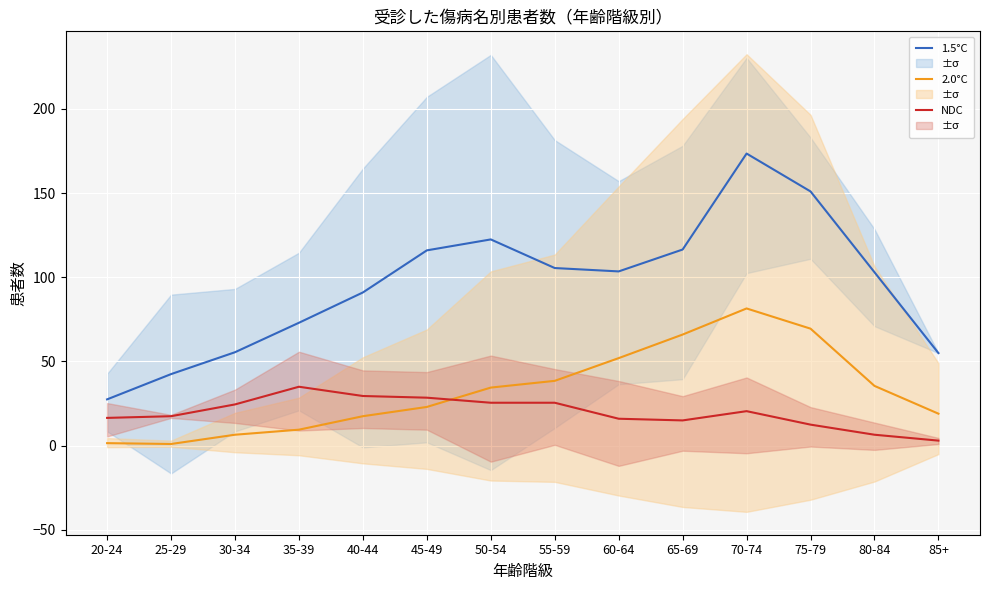

Which has a higher value, 35-39 or 40-44?

40-44